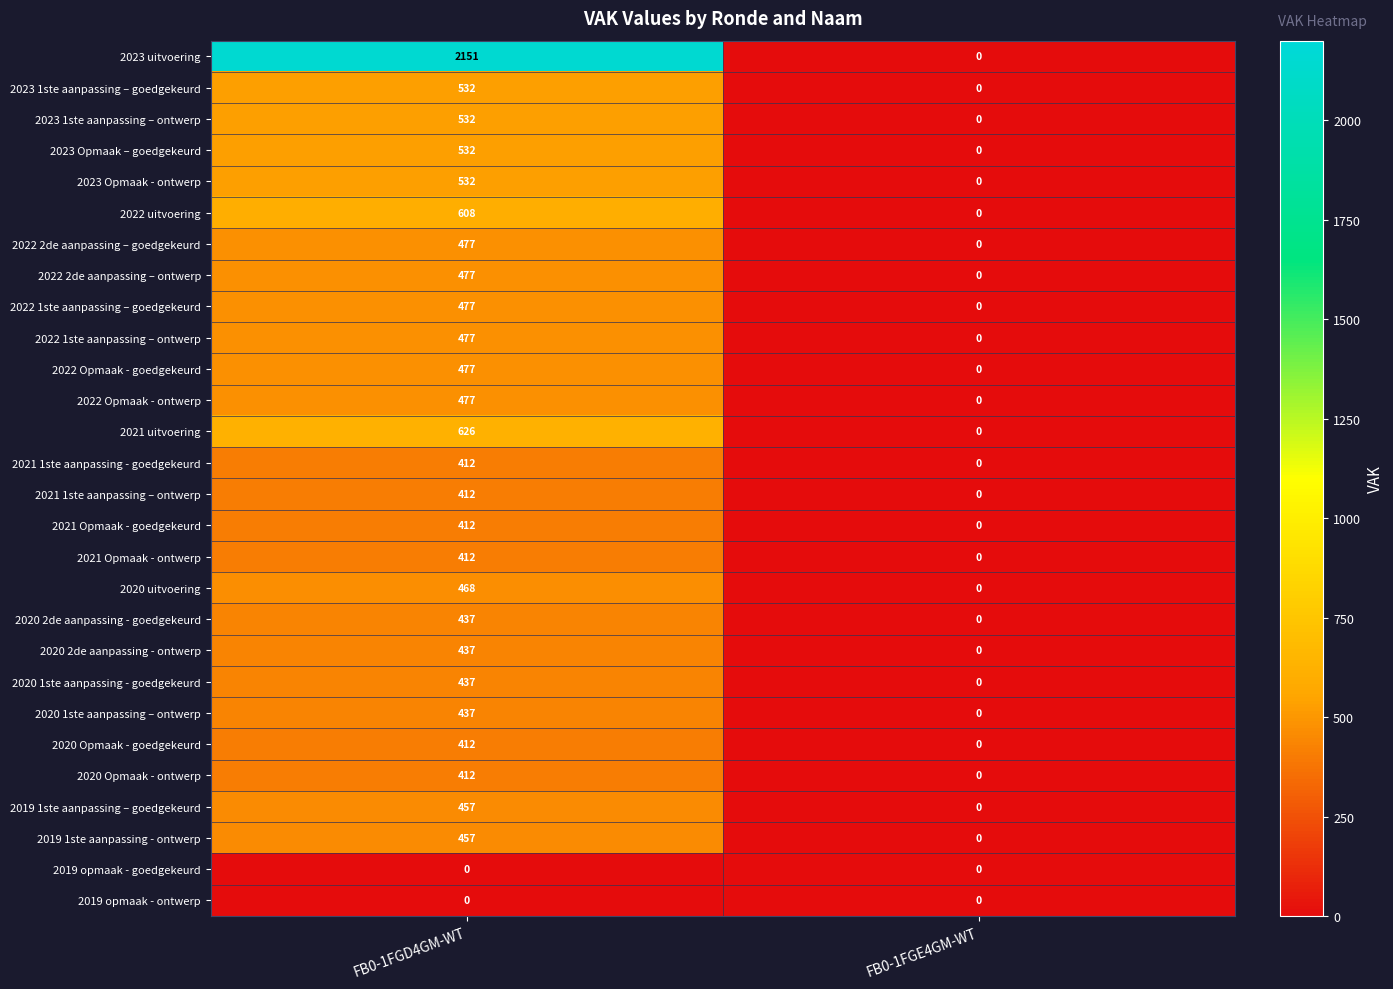

The value of 2021 uitvoering at FB0-1FGD4GM-WT is 626. True or false?

True